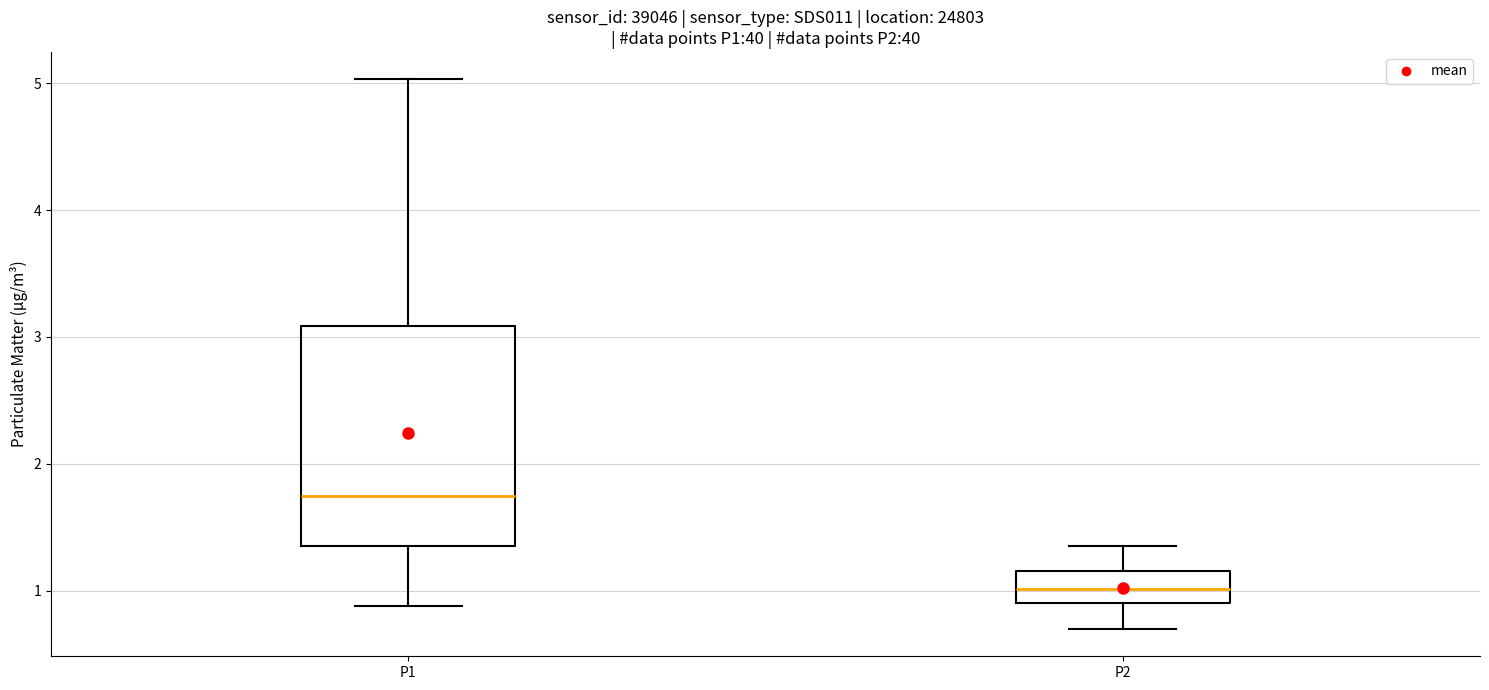

Reading left to right, transcribe this box plot: for each box, give where its median line is, the range the box spans, and where its two whiskers end, as read against the y-axis. The values are not printed on the chart, so give them approximately, as read against the axis.

P1: median 1.8, box 1.4 to 3.1, whiskers 0.9 to 5.0
P2: median 1.0, box 0.9 to 1.2, whiskers 0.7 to 1.4